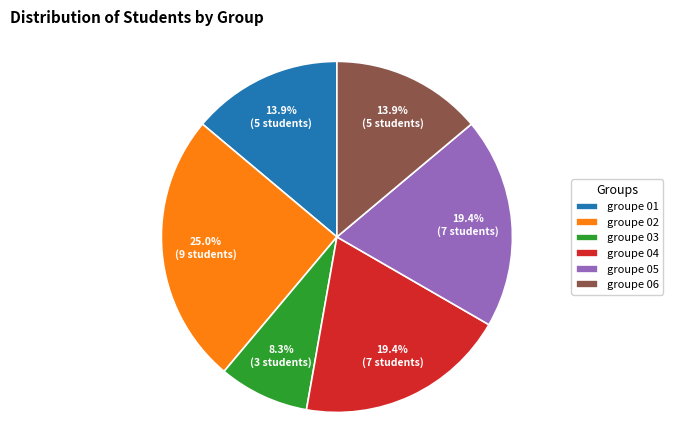

Which category has the smallest portion of the pie?

groupe 03